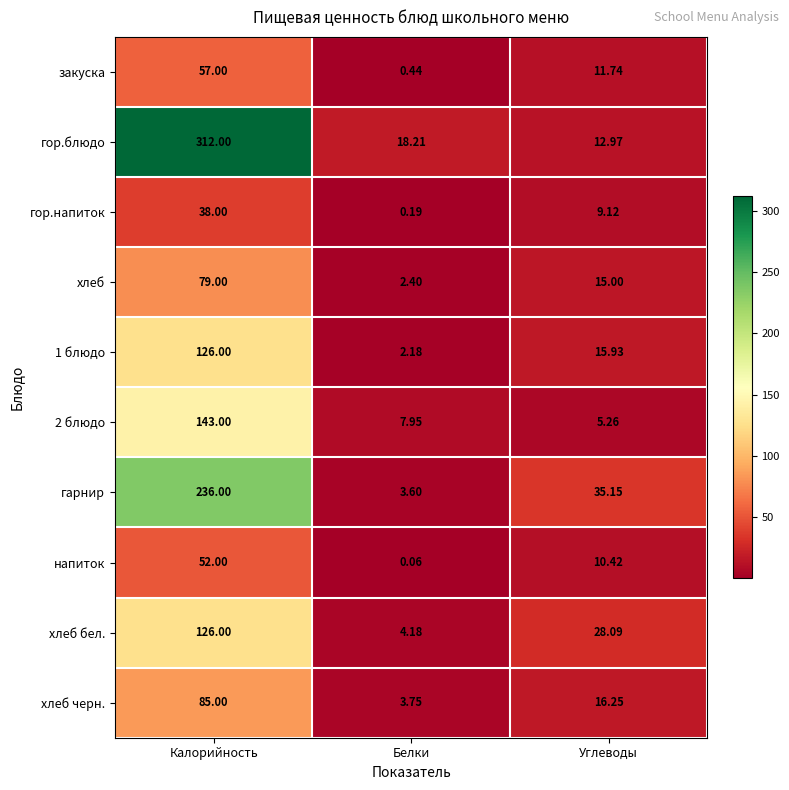

What is the total value across all series at Калорийность?

1254.0